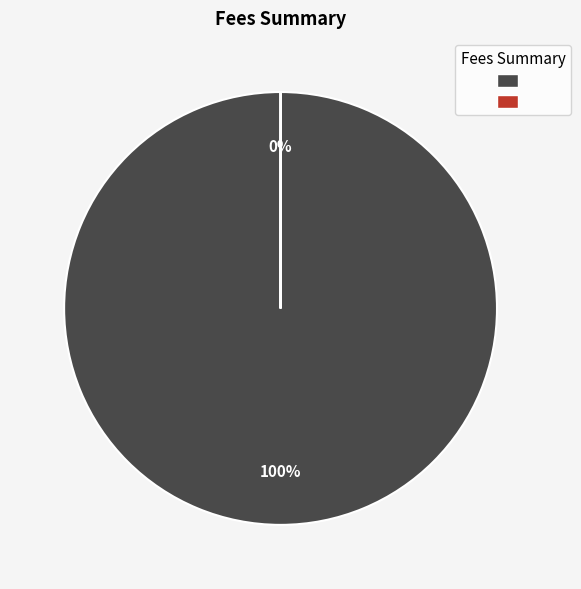

To the nearest percent, what is the average slice percentage?

50%